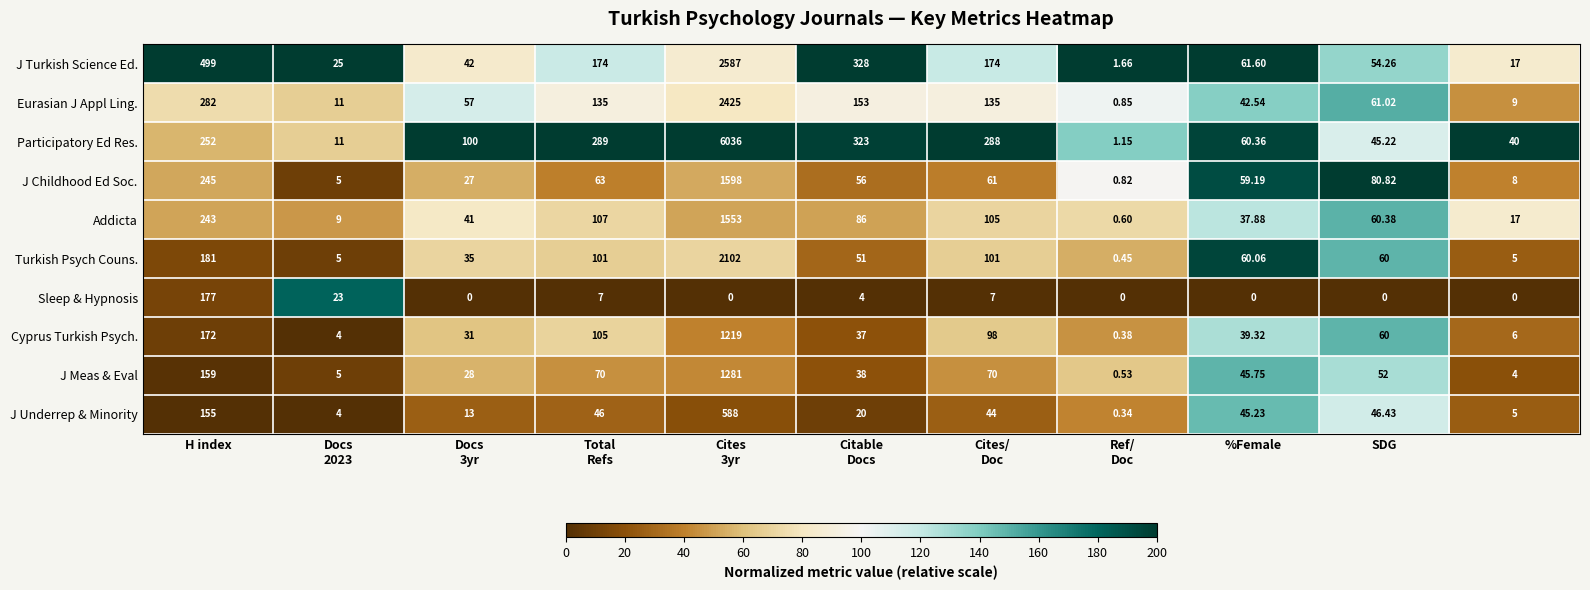

Which series has the widest spread of values?

Participatory Ed Res.